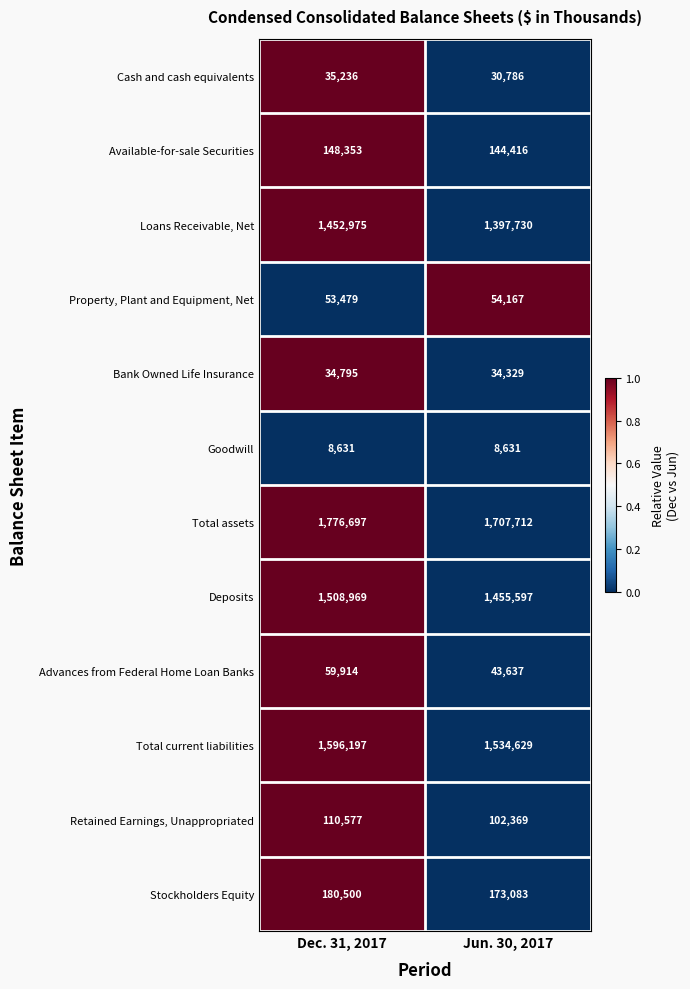

At which category is the sum across all series the highest?

Dec. 31, 2017